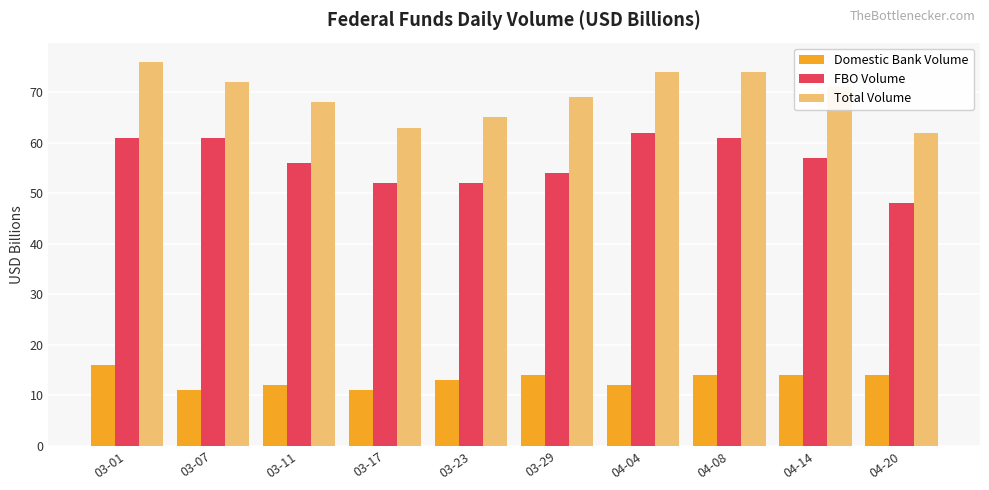

What is the difference between the maximum and second lowest values in the FBO Volume series?

10